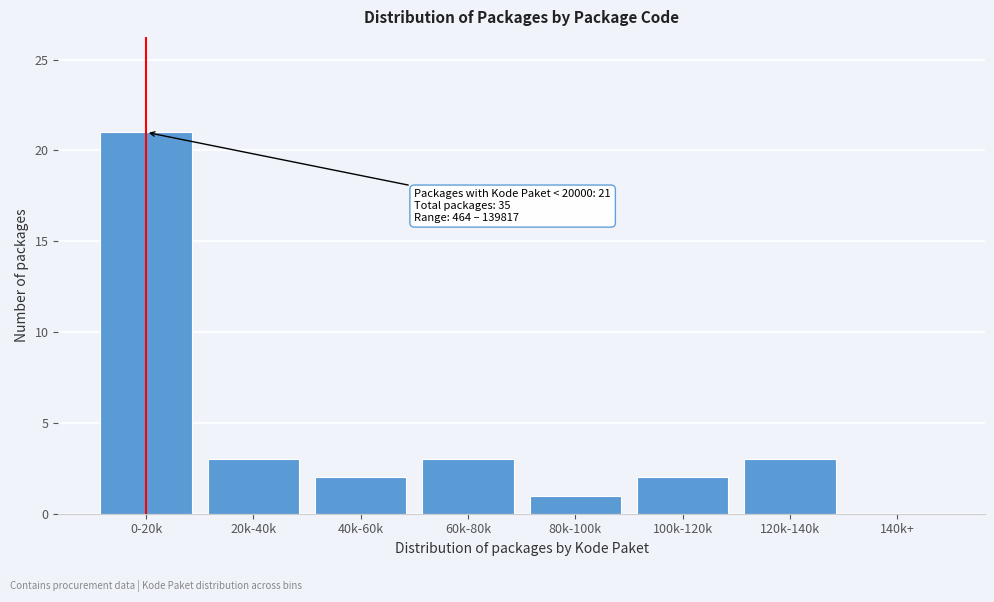

Reading left to right, transcribe all the data shown in this chart.

0-20k=21	20k-40k=3	40k-60k=2	60k-80k=3	80k-100k=1	100k-120k=2	120k-140k=3	140k+=0